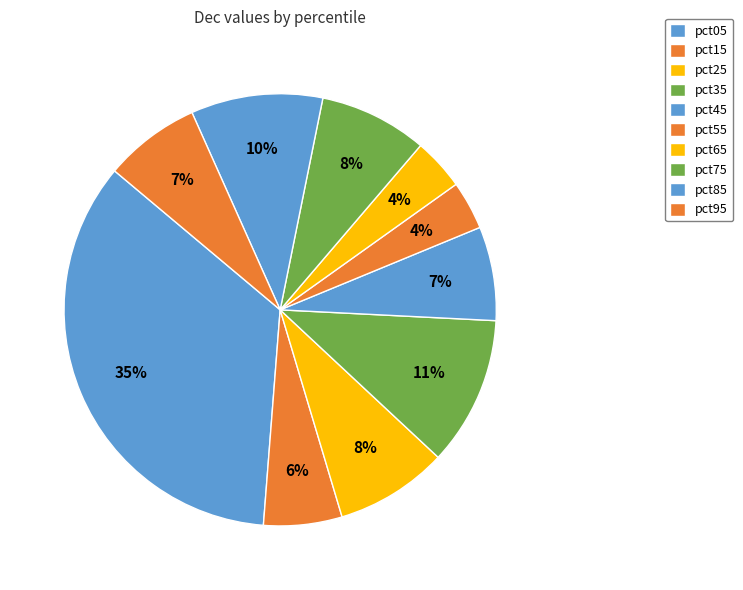

True or false: pct15 accounts for 1% of the total.

False